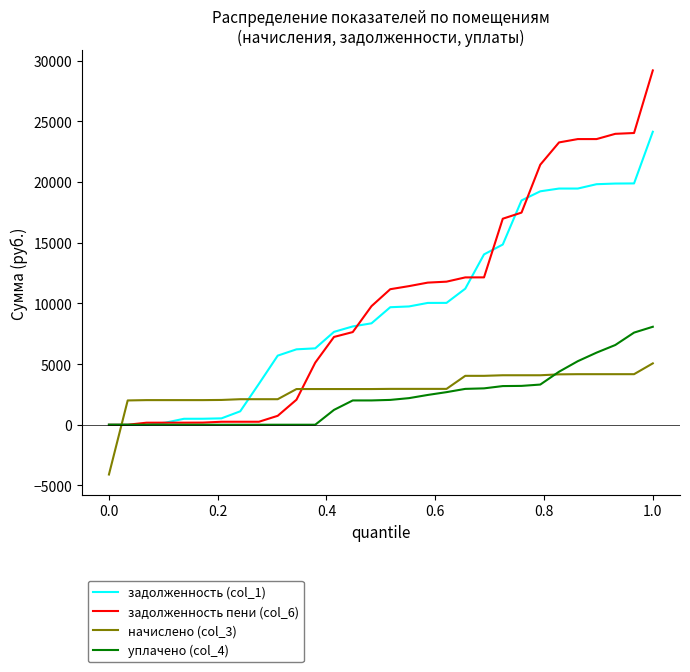

What is the minimum value for начислено (col_3)?

-4102.1